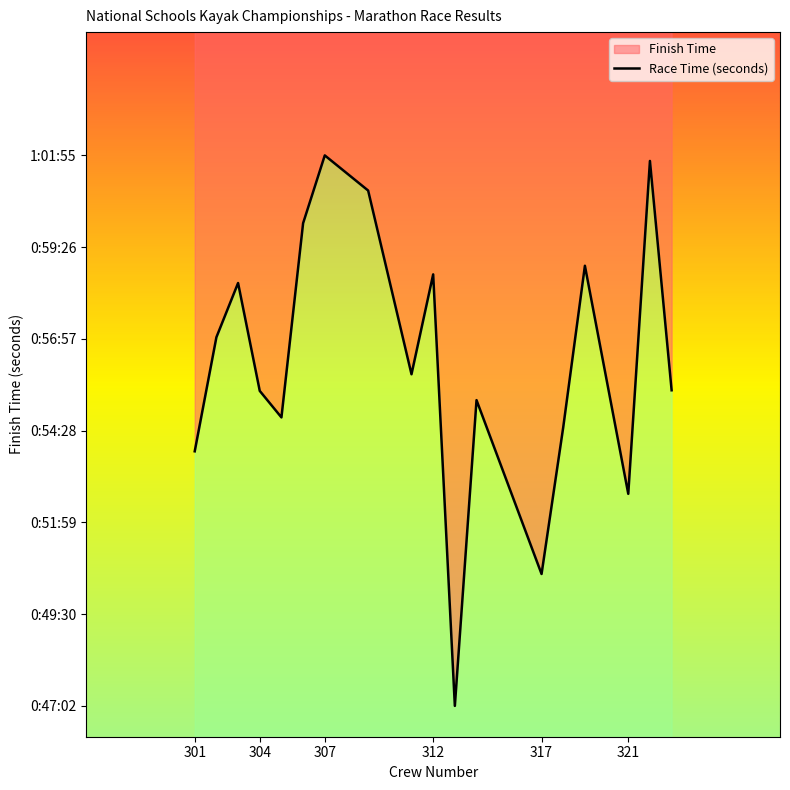

Reading left to right, what are all the values shown in this chart?

3235	3420	3508	3333	3290	3605	3715	3658	3360	3522	2822	3318	3036	3274	3536	3166	3706	3334